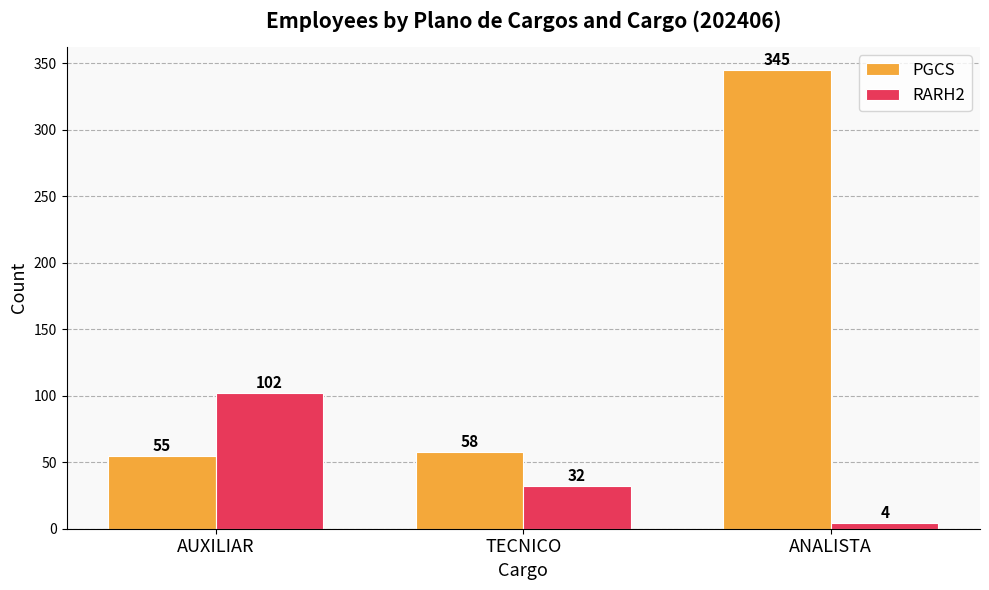

What value does the PGCS series have at AUXILIAR, to the nearest 5?

55